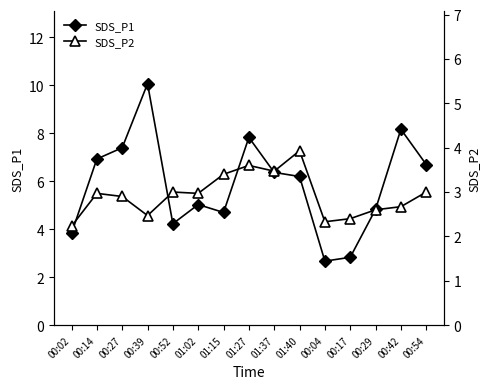

What is the difference between the SDS_P1 values at 00:02 and 00:42?

4.3